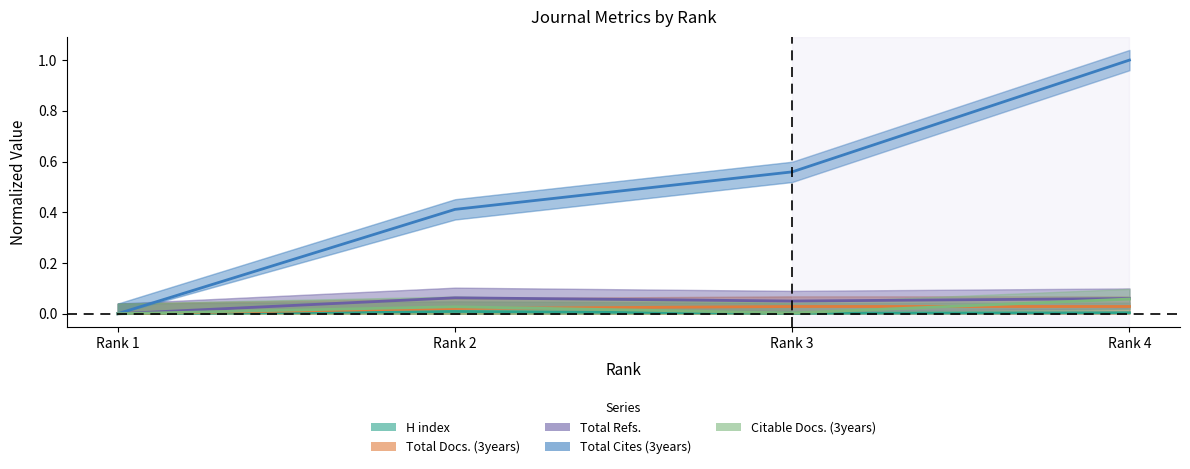

List the labels in order of Total Docs. (3years) value, largest first.

Rank 3, Rank 4, Rank 2, Rank 1